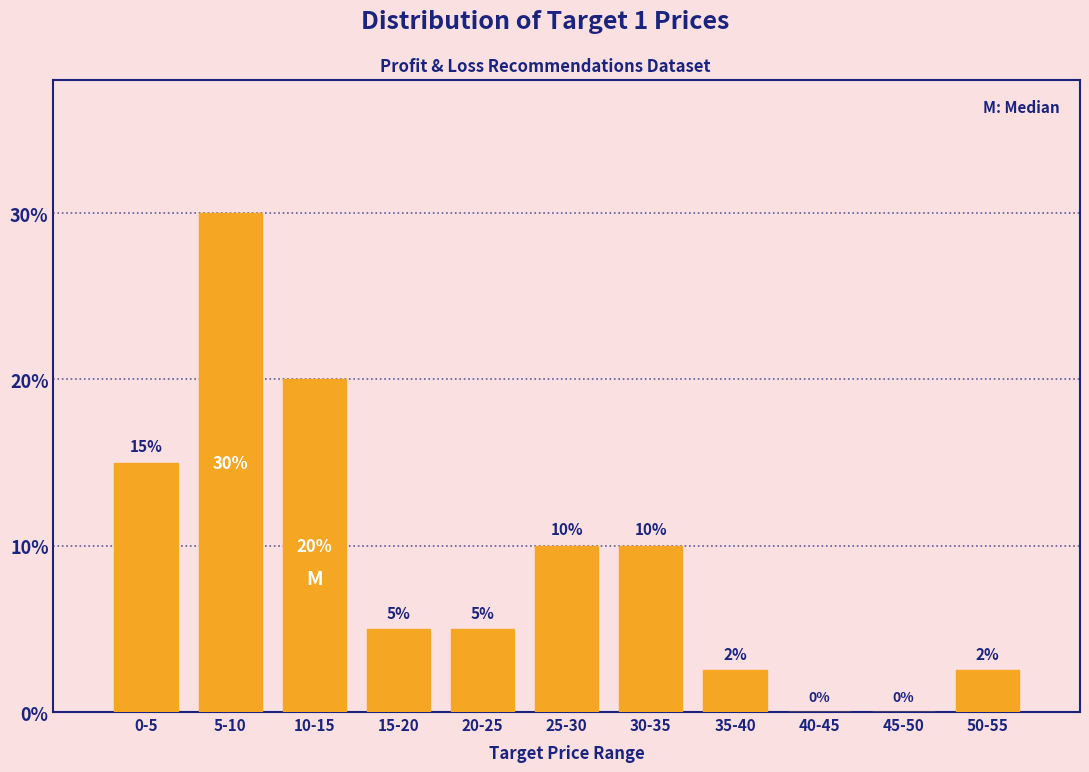

The value at 30-35 is 6.9. True or false?

False